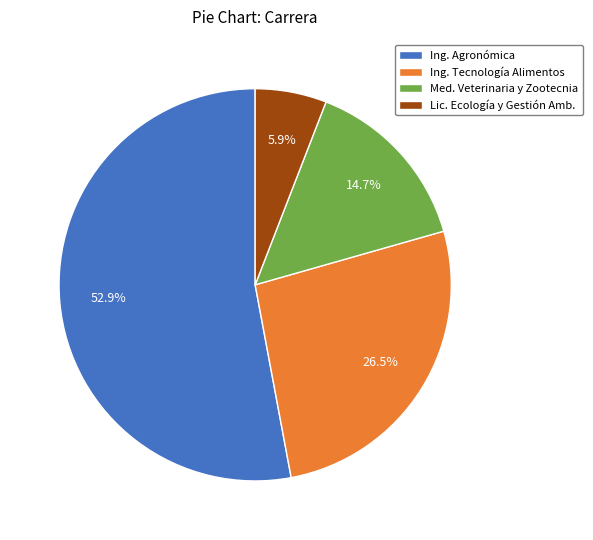

Is the sum of Med. Veterinaria y Zootecnia and Ing. Agronómica greater than half?

Yes